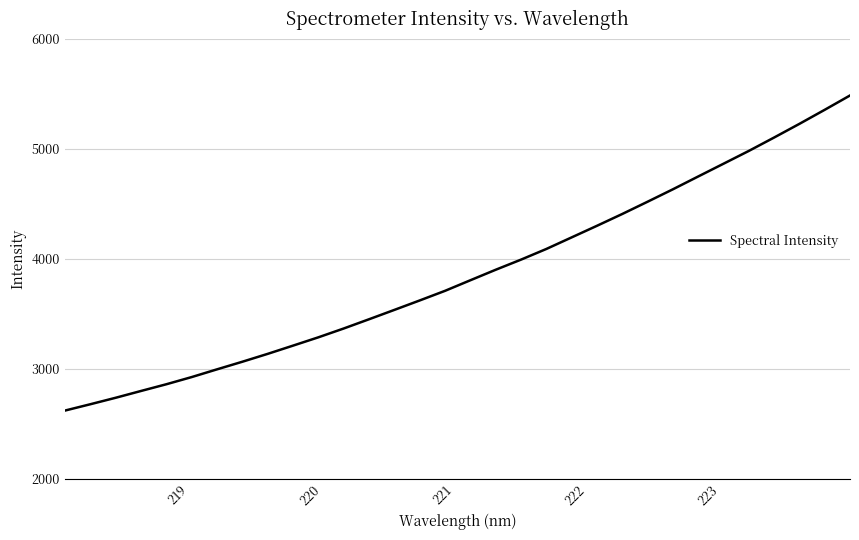

What is the smallest value displayed?

2618.6